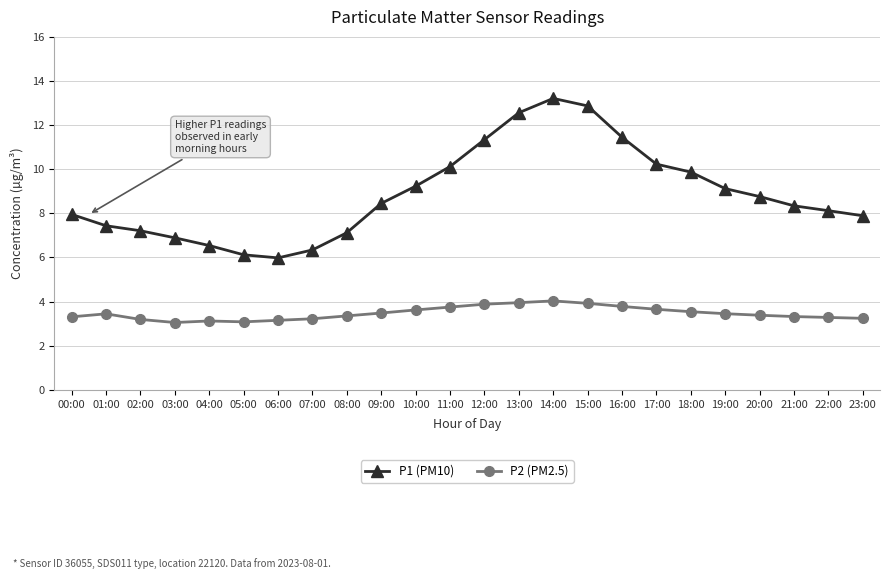

Is the value of P2 (PM2.5) at 00:00 greater than the value of P1 (PM10) at 06:00?

No